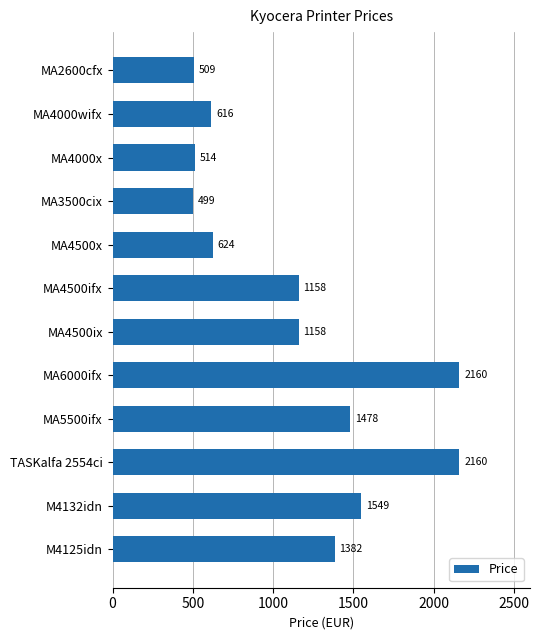

Does the chart contain any negative values?

No